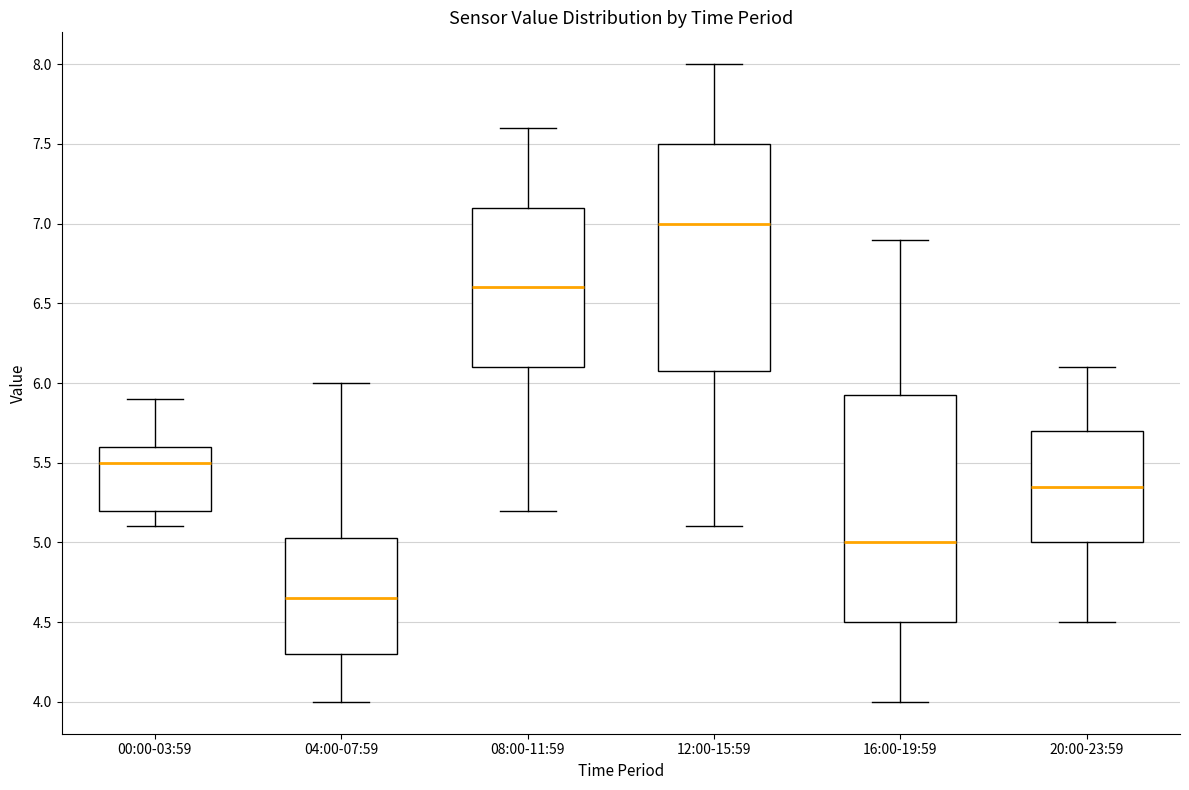

Reading left to right, read every box against the y-axis: the position of its median line, the range the box covers, and the ends of its whiskers. The values are not printed on the chart, so give them approximately, as read against the axis.

00:00-03:59: median 5.50, box 5.20 to 5.60, whiskers 5.10 to 5.90
04:00-07:59: median 4.65, box 4.30 to 5.05, whiskers 4.00 to 6.00
08:00-11:59: median 6.60, box 6.10 to 7.10, whiskers 5.20 to 7.60
12:00-15:59: median 7.00, box 6.10 to 7.50, whiskers 5.10 to 8.00
16:00-19:59: median 5.00, box 4.50 to 5.95, whiskers 4.00 to 6.90
20:00-23:59: median 5.35, box 5.00 to 5.70, whiskers 4.50 to 6.10